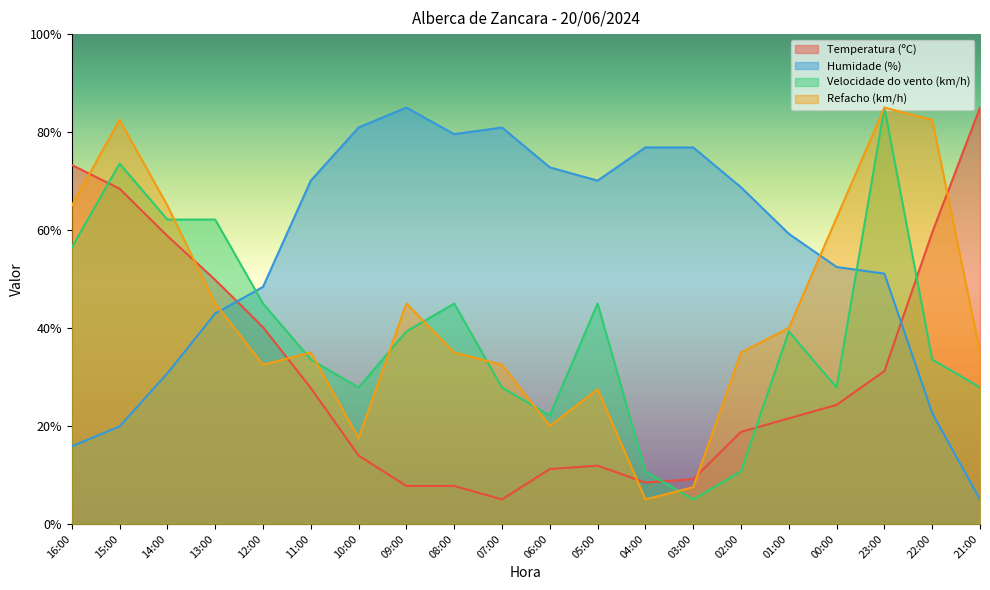

At which category is the sum across all series the highest?

23:00